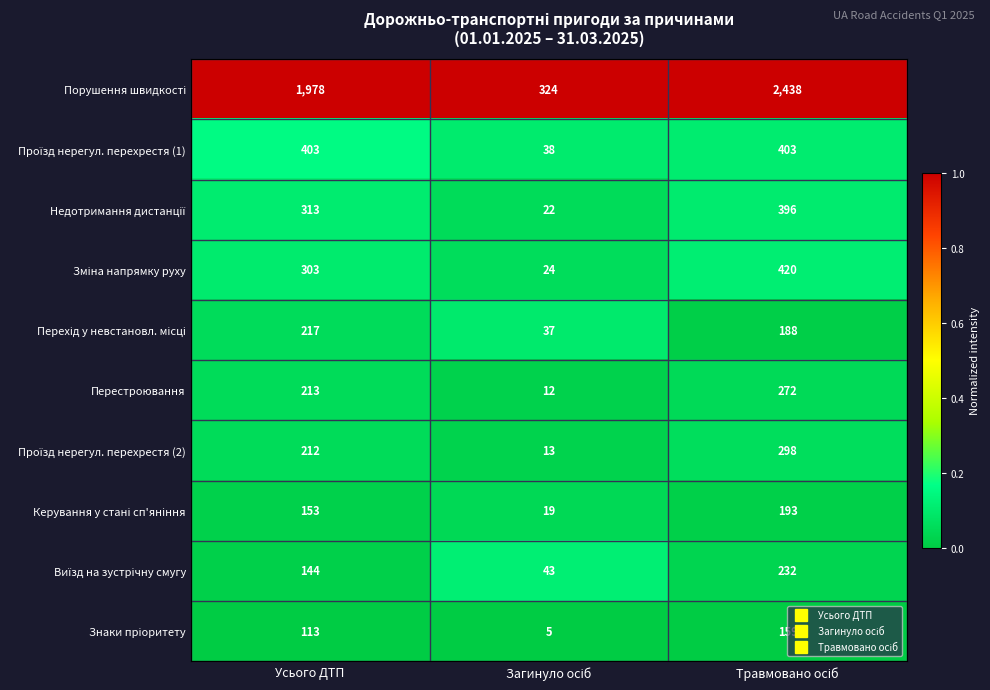

What is the average value of the Перестроювання series?

166